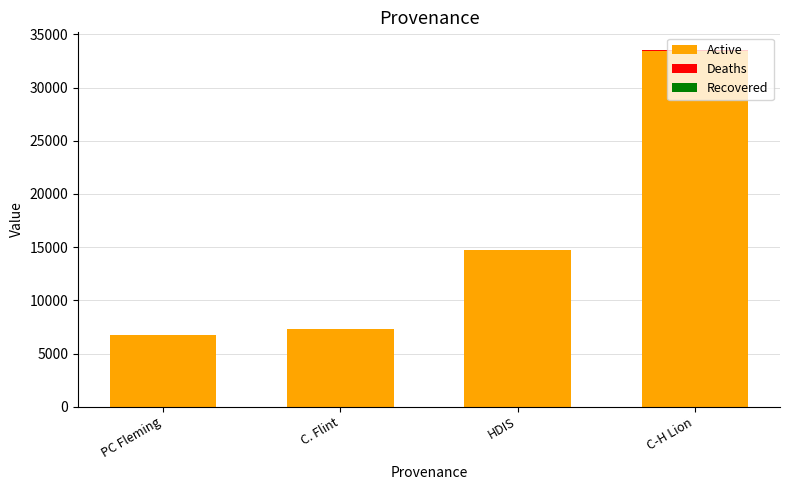

What is the maximum value for Active?

33474